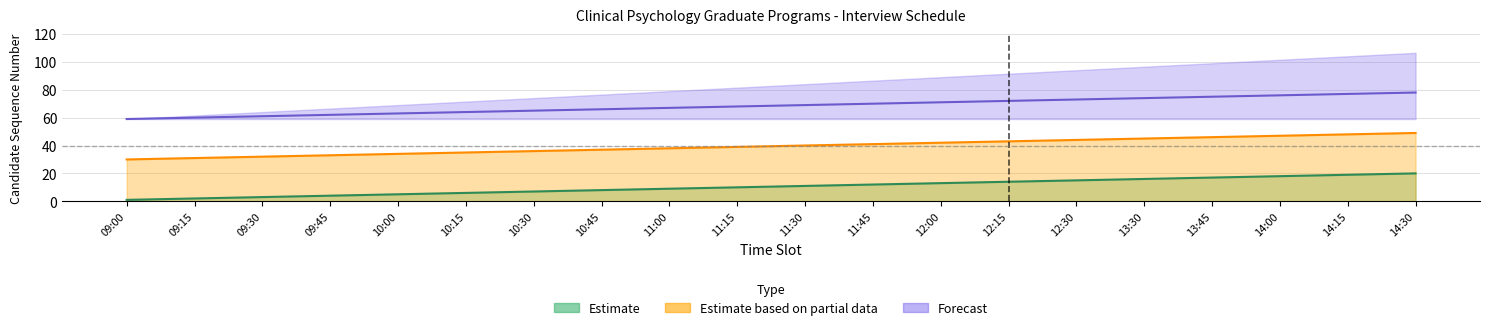

Does the chart display data point markers on the line(s)?

No